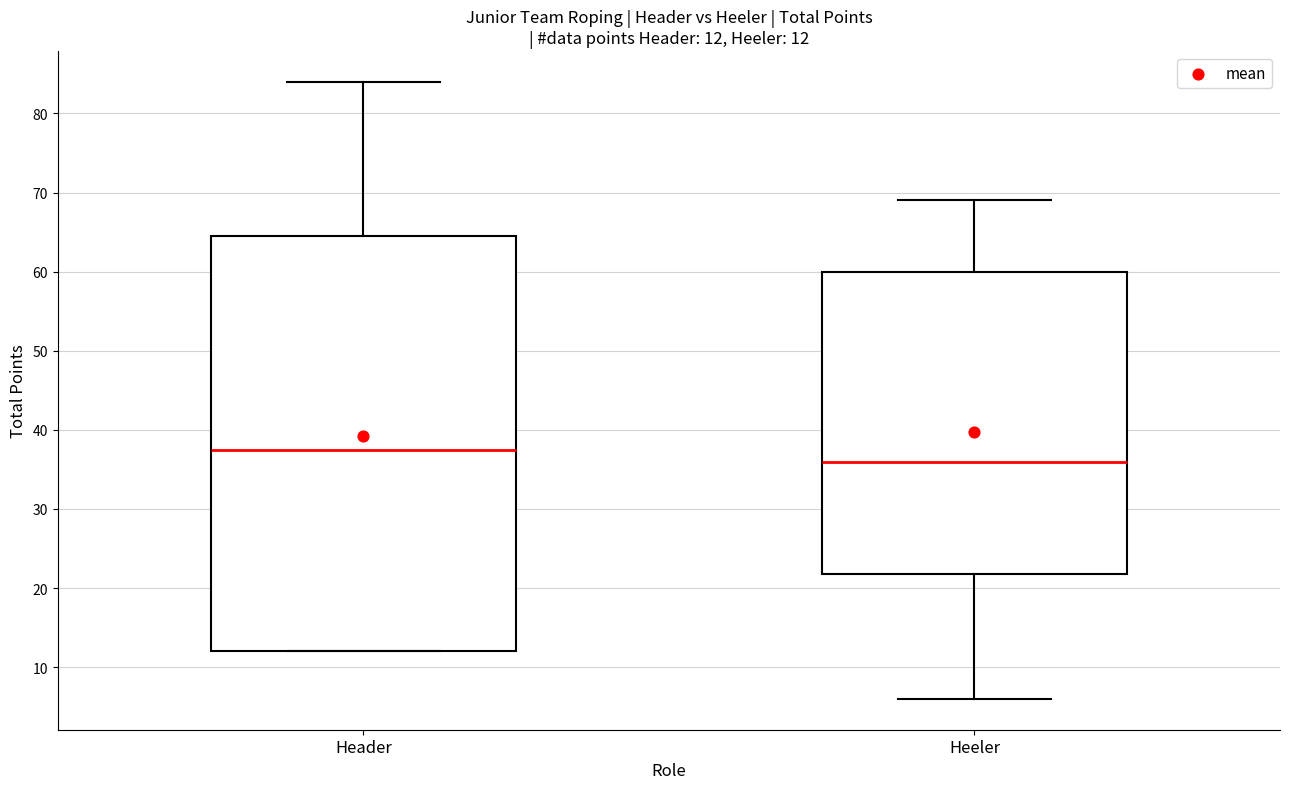

Which box has the highest median line?

Header